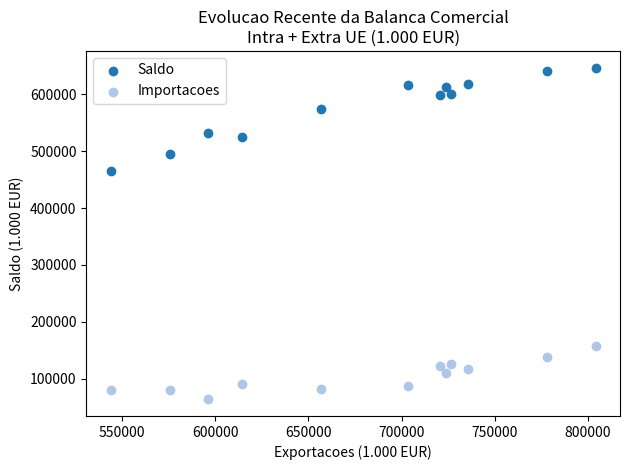

Which series has the largest Y range (max minus min)?

Saldo